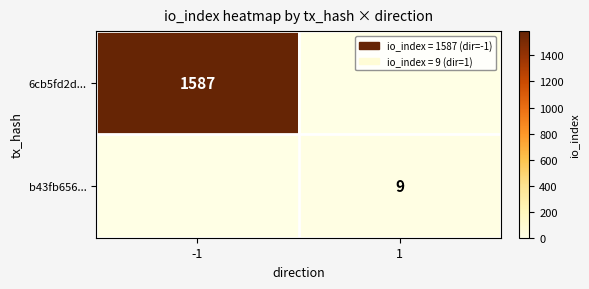

The value of 6cb5fd2d... at -1 is 1587. True or false?

True